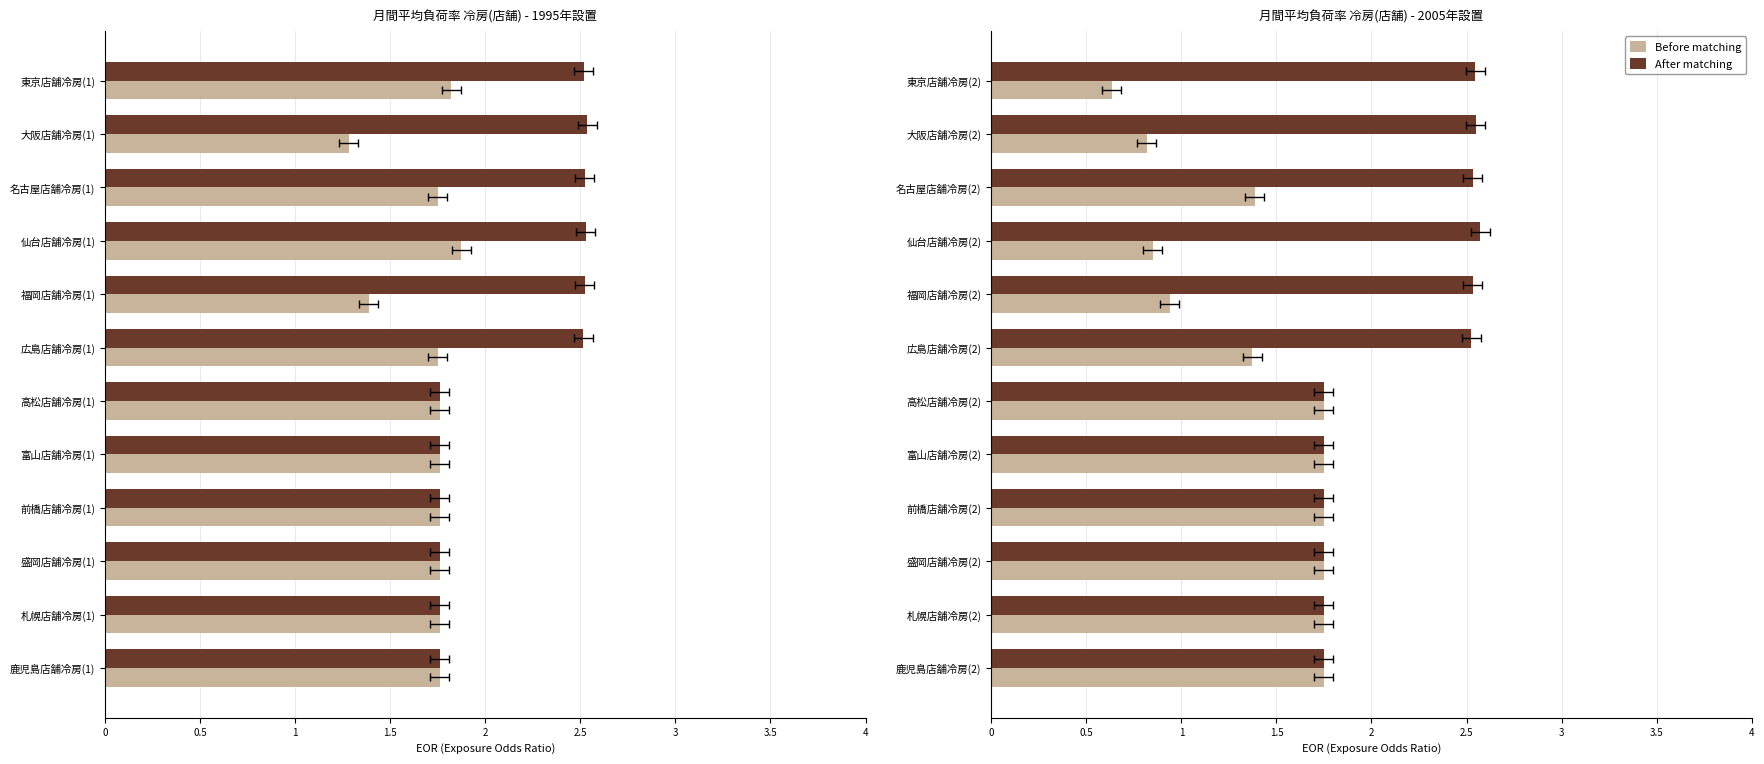

Rank the series by their average value, from lowest to highest.

Before matching, After matching